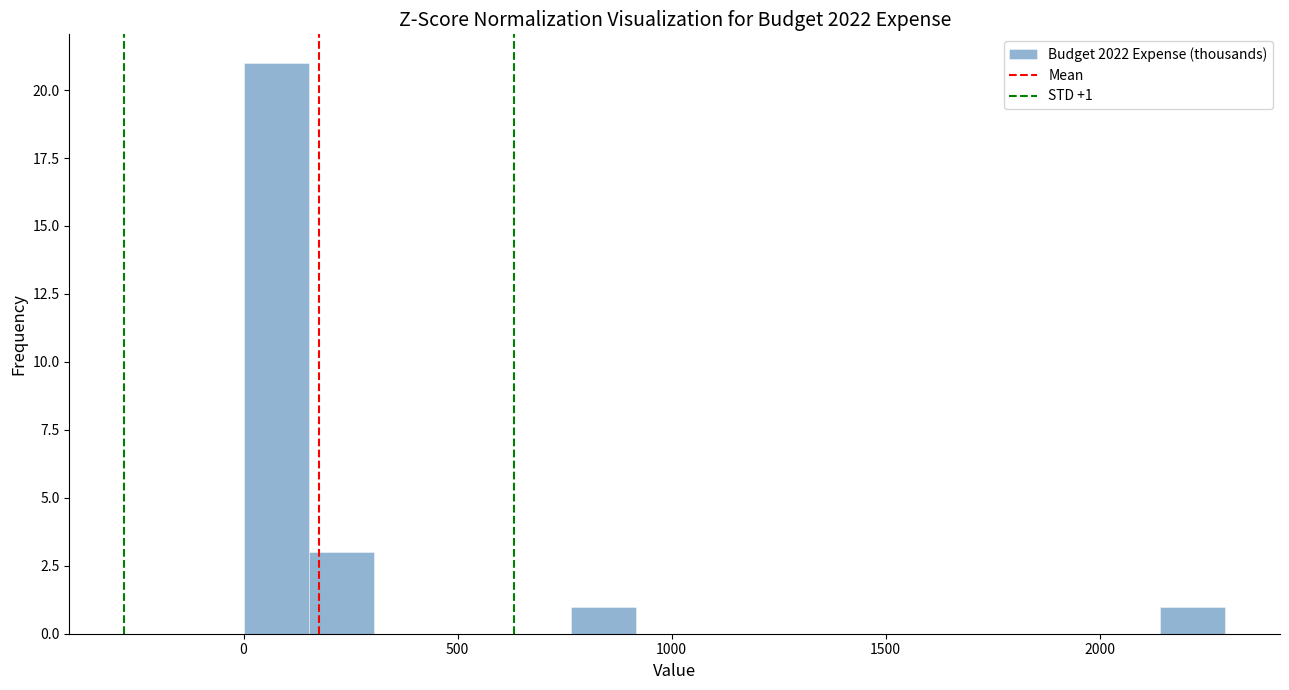

Around what value on the x-axis is the tallest bar? Give the approximate position of its centre, as read against the axis.

100